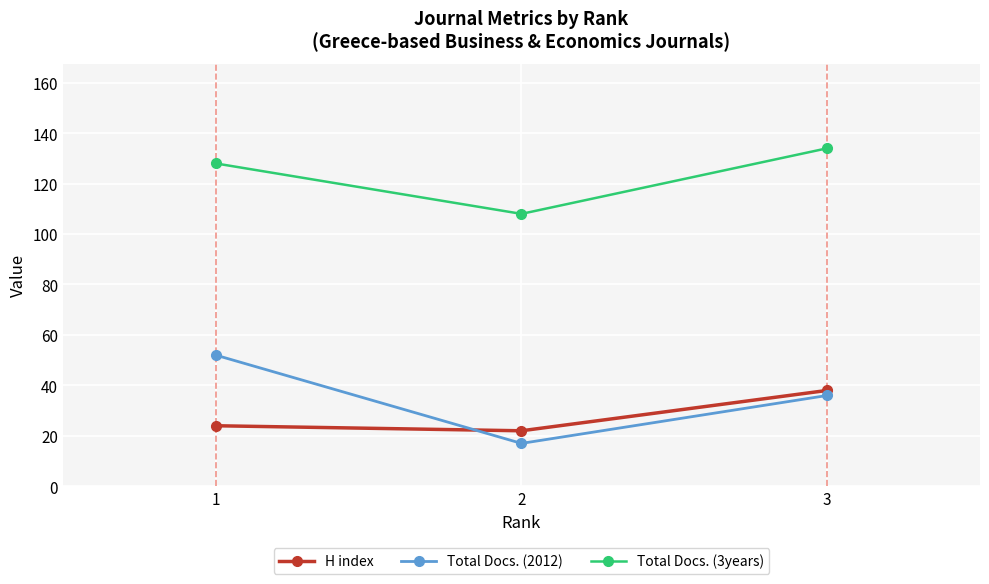

Is it true that H index equals 11 at 1?

False